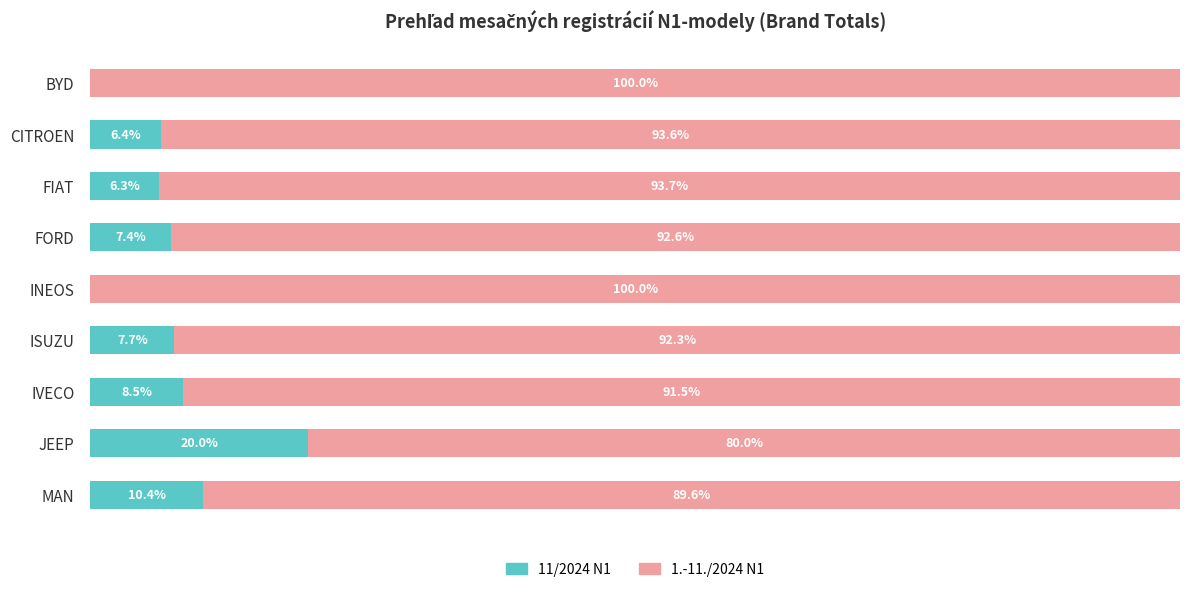

Which category has the highest value in the 11/2024 N1 series?

JEEP